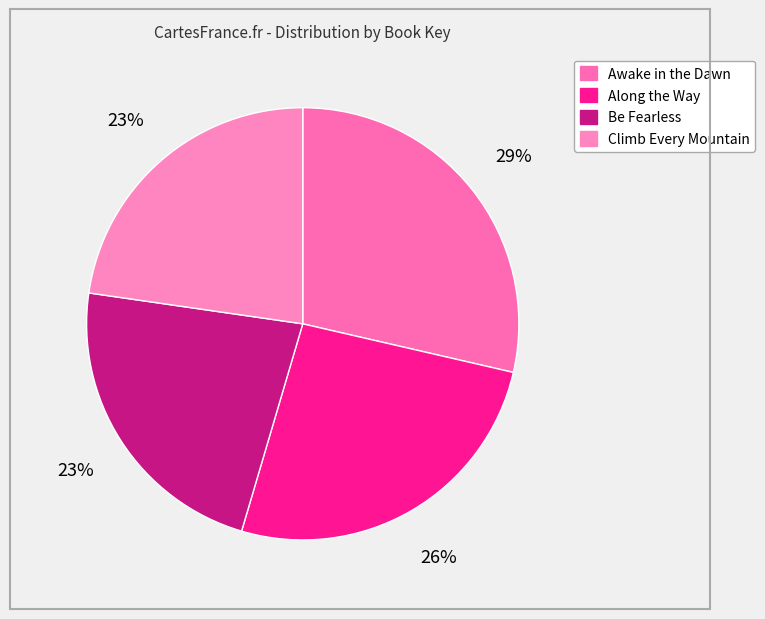

Between Awake in the Dawn and Along the Way, which is larger?

Awake in the Dawn